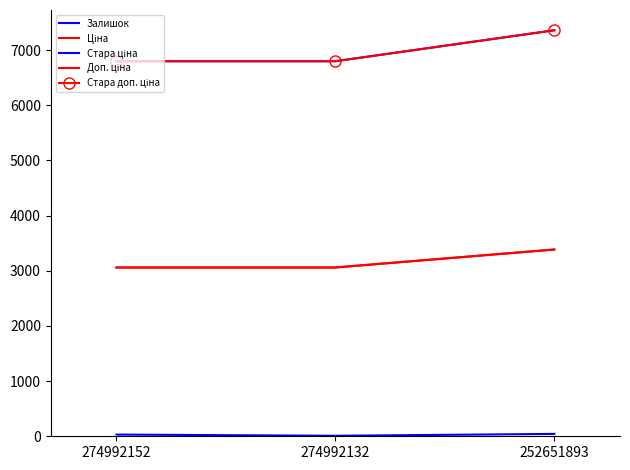

What is the smallest value displayed?

9.0